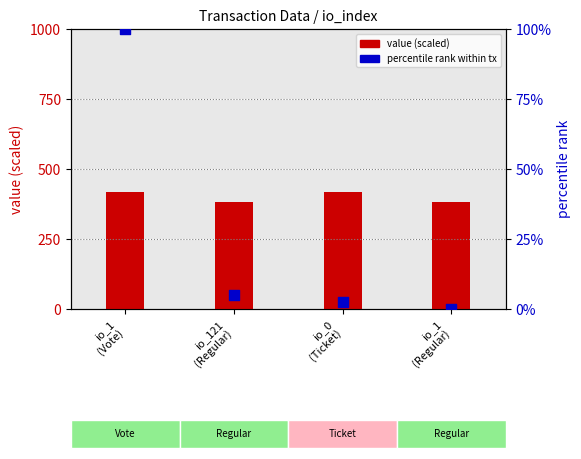

At how many categories does at least one series exceed 225?

4